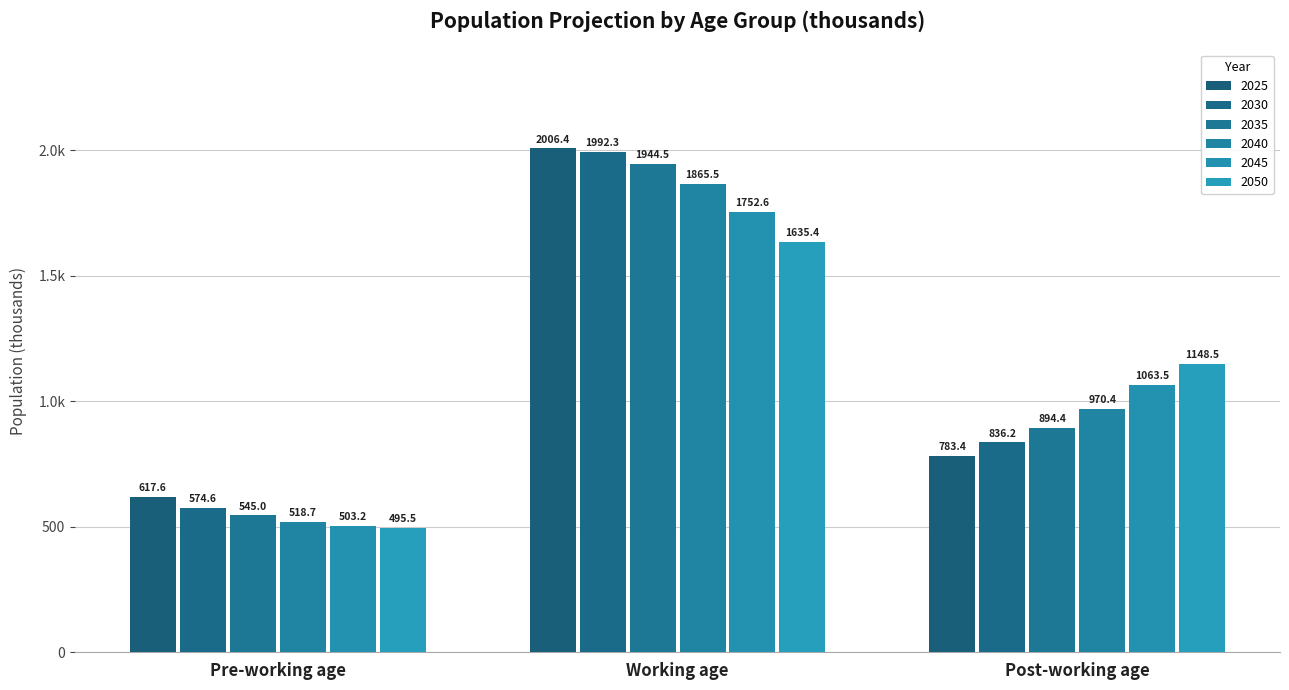

Does the chart contain stacked bars?

No